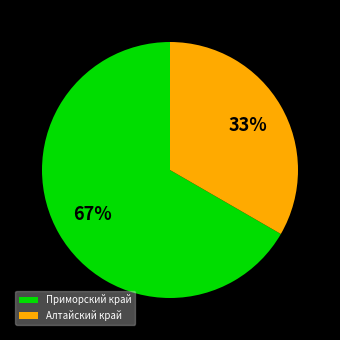

Approximately how many times larger is the value at Приморский край compared to Алтайский край?

2.0